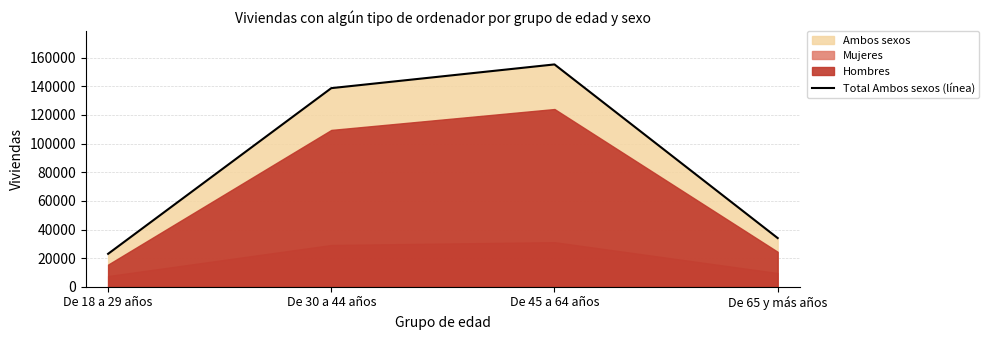

Is it true that the value at De 18 a 29 años is 23015?

True